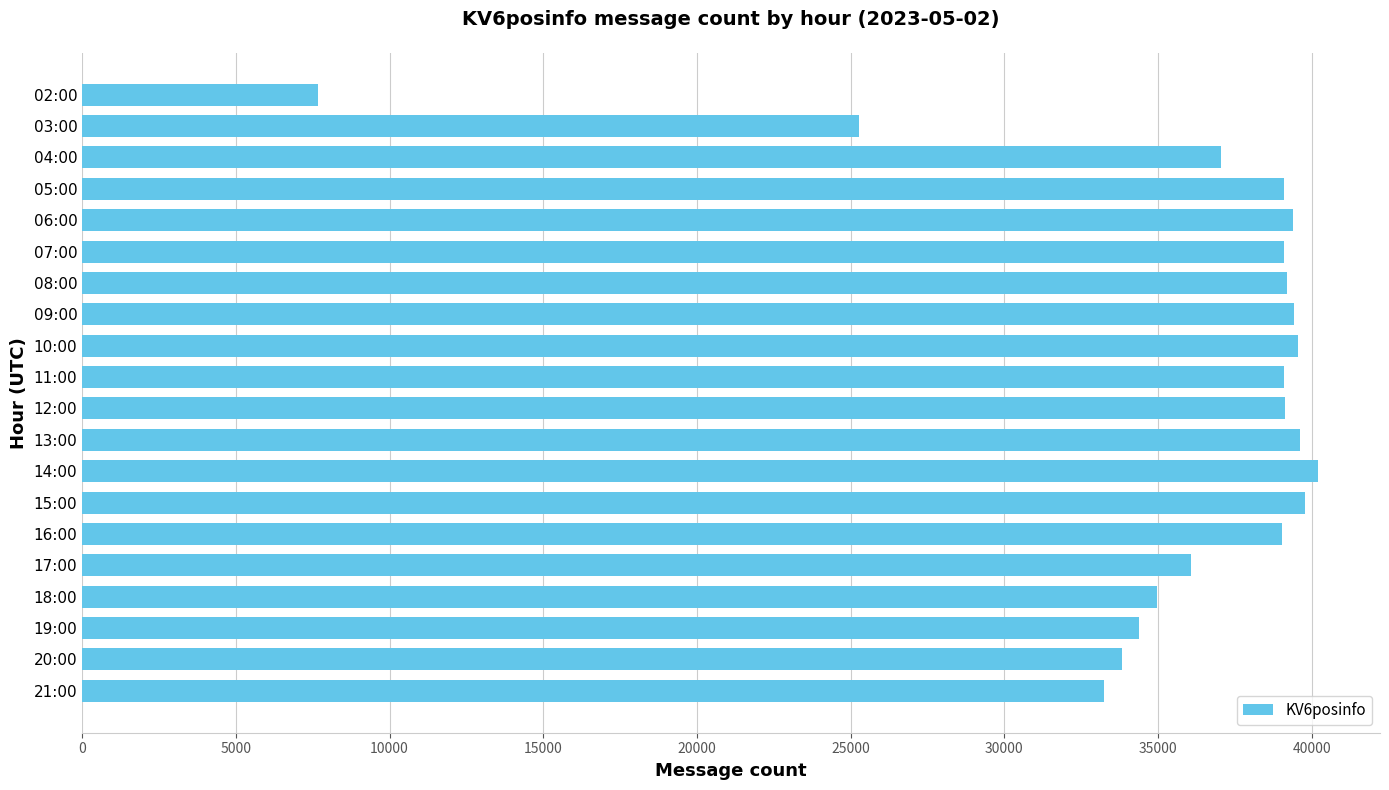

The value at 14:00 is 40208. True or false?

True